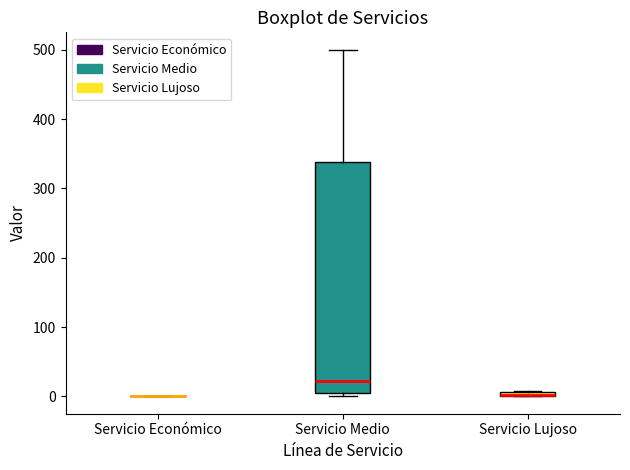

Comparing the boxes themselves (not the whiskers), which one is the tallest?

Servicio Medio